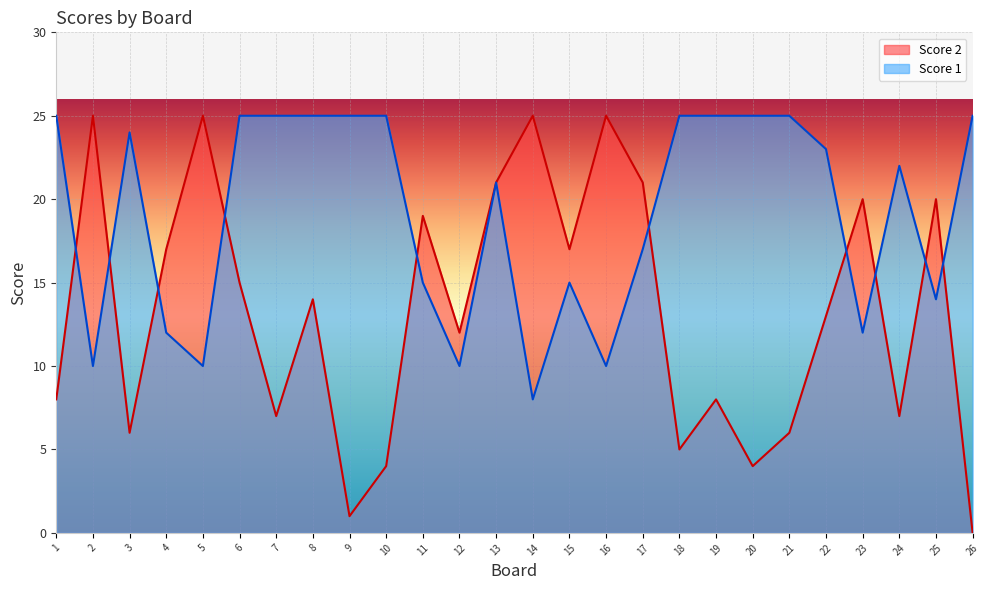

Rank the categories by Score 1 value from lowest to highest.

14, 2, 5, 12, 16, 4, 23, 25, 11, 15, 17, 13, 24, 22, 3, 1, 6, 7, 8, 9, 10, 18, 19, 20, 21, 26